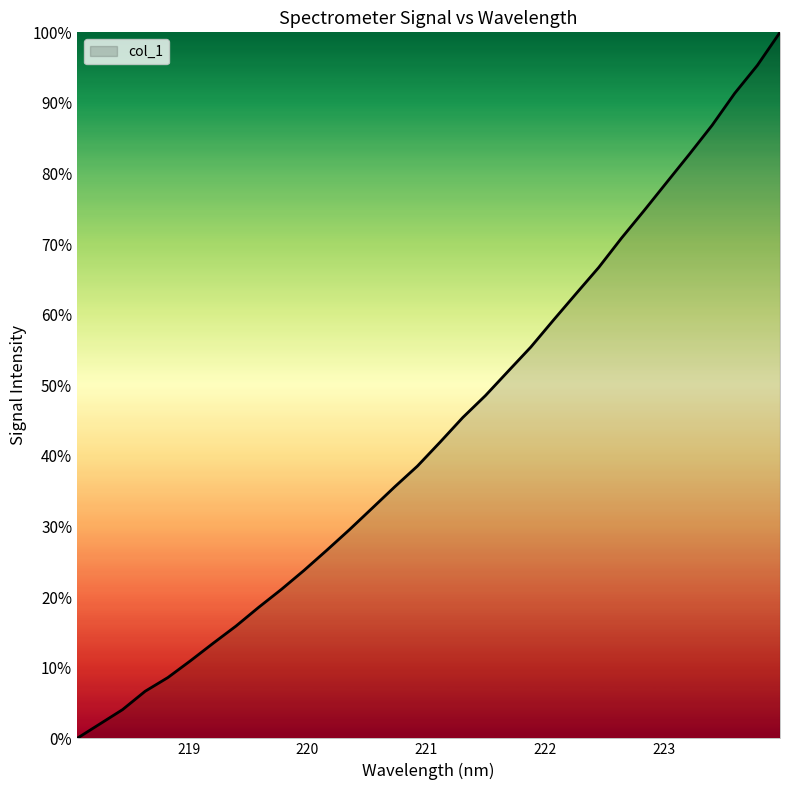

What is the difference between the maximum and second lowest values?

98.0